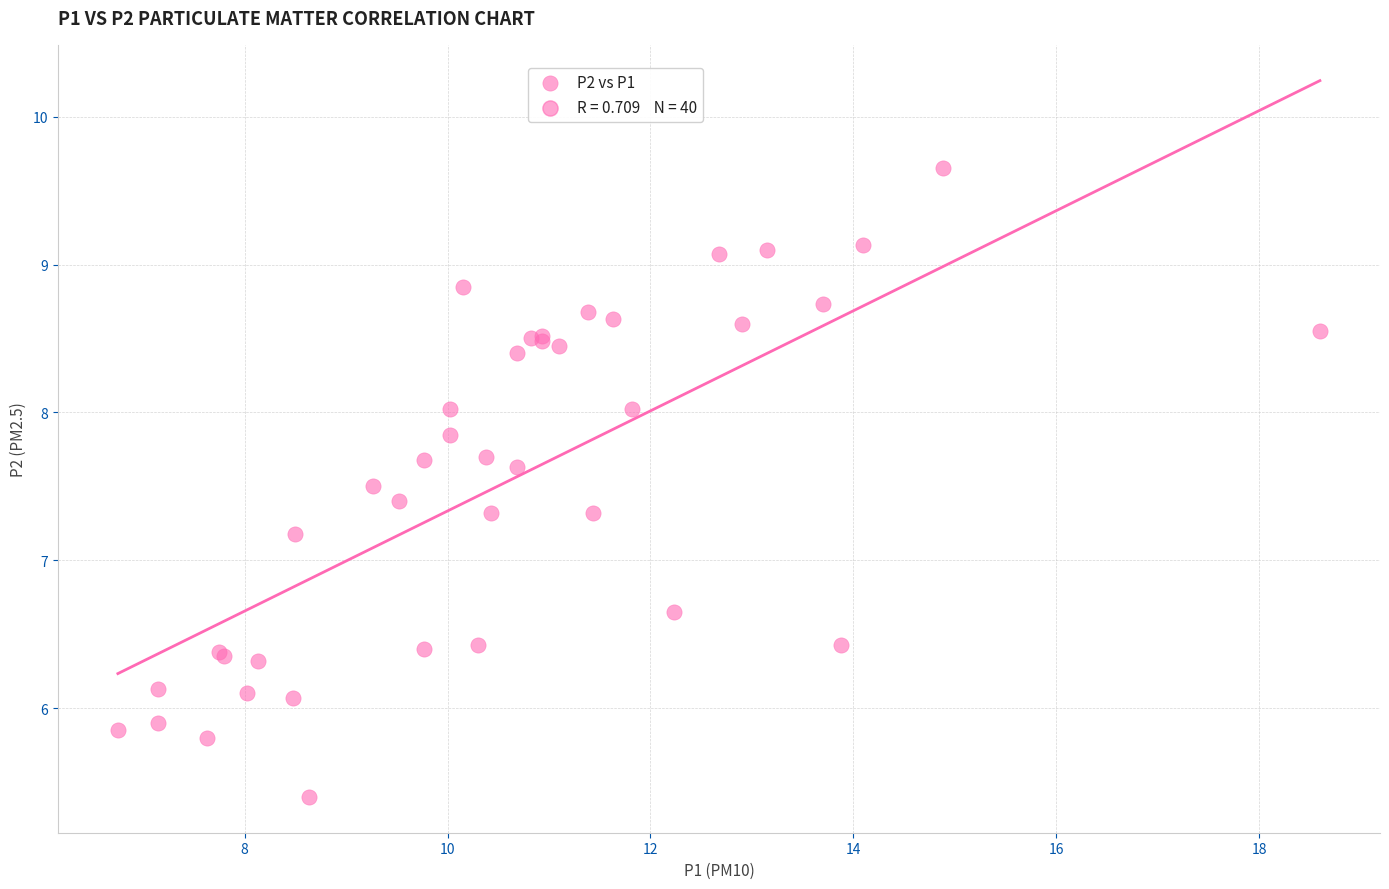

What Y value in the scatter plot is closest to 7?

7.2